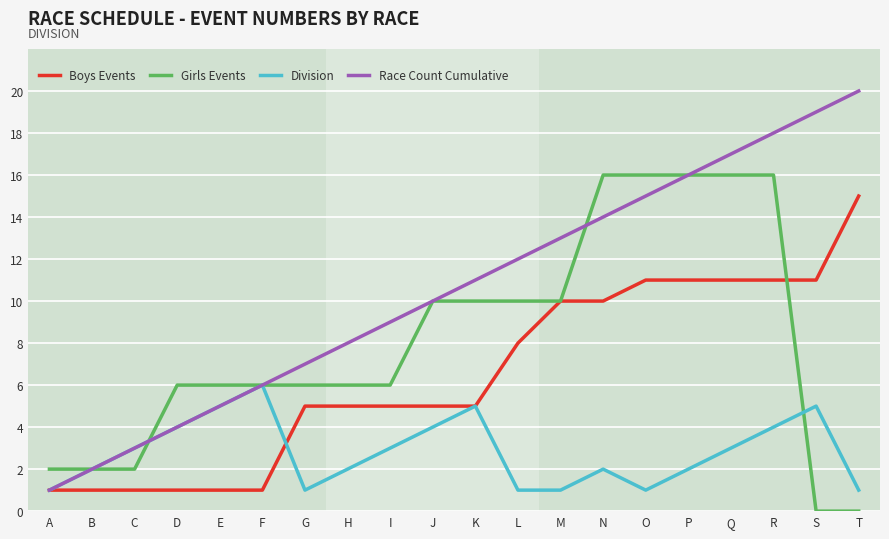

What is the total value across all series at J?

29